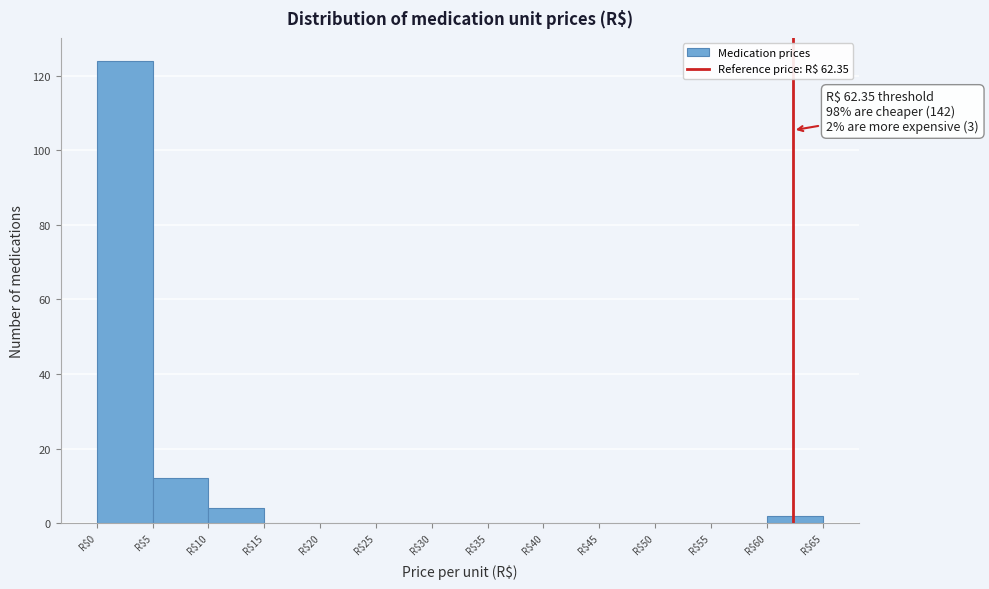

Over which range of the x-axis is the bar tallest?

0 to 5